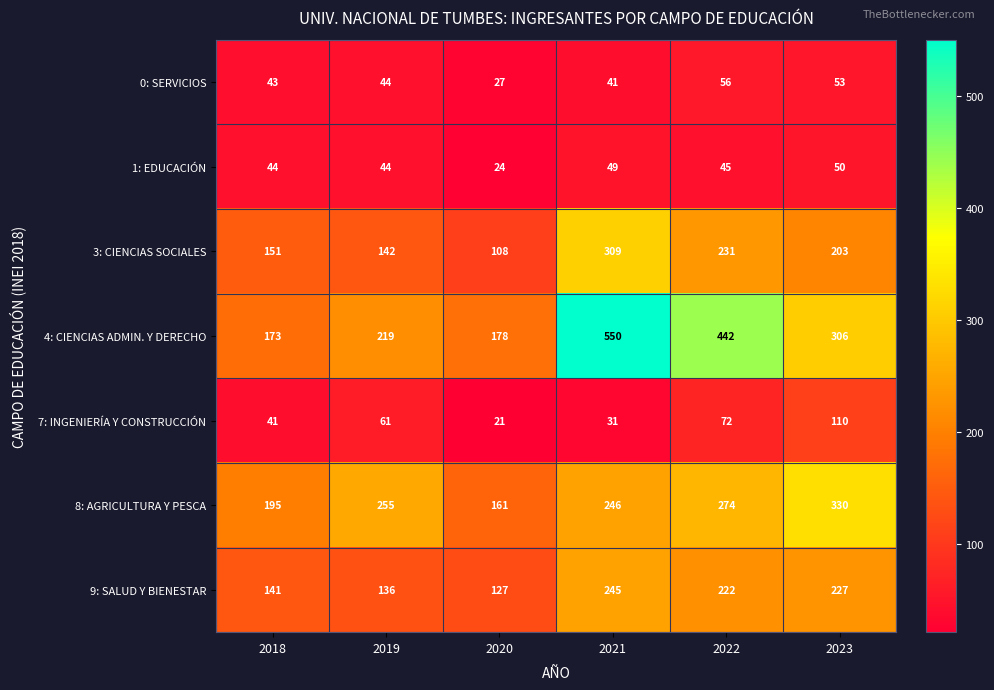

What is the average value of the 1: EDUCACIÓN series?

43